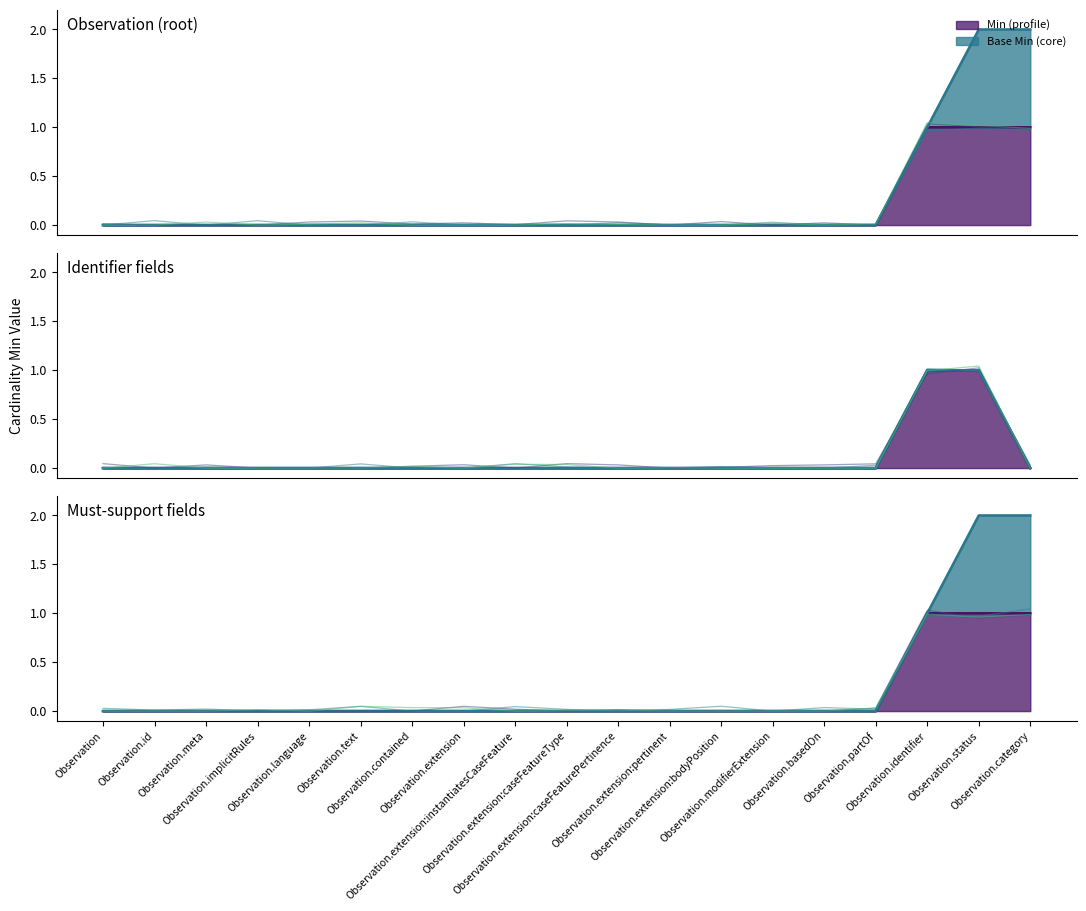

What is the average value of the Min=1 elements series?

1